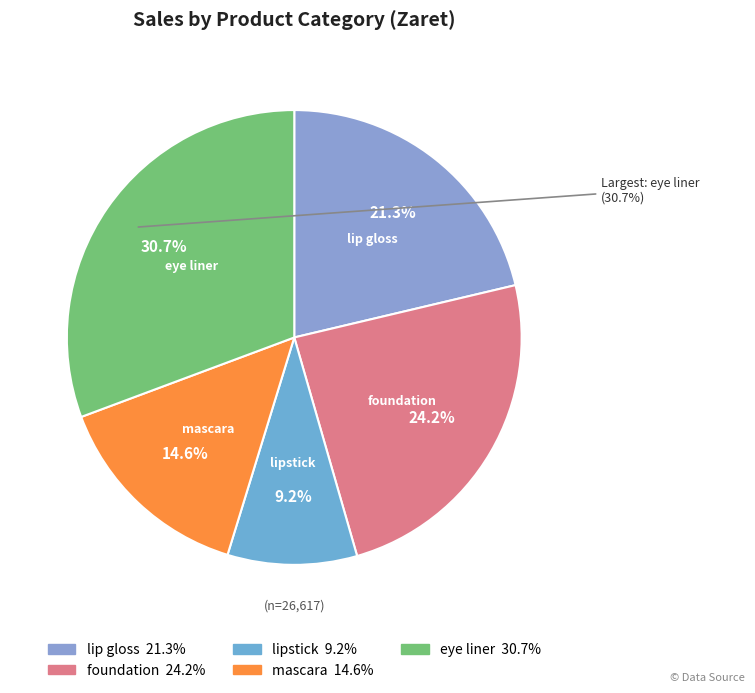

Approximately how many times larger is the value at mascara compared to foundation?

0.6